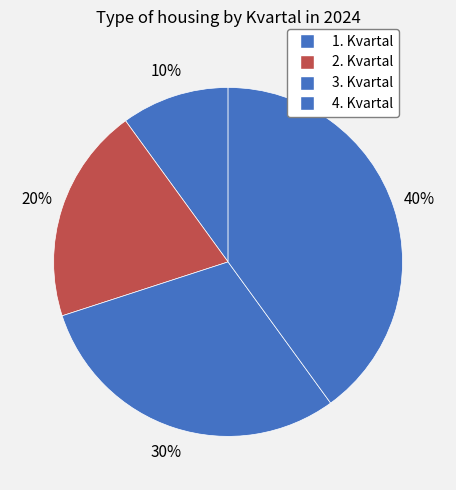

Is it true that 3. Kvartal is 22% of the pie?

False